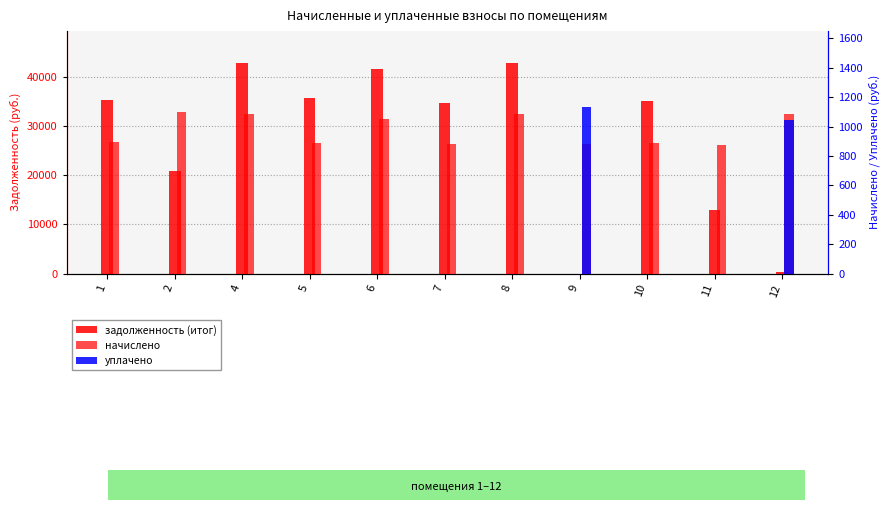

Is the value of начислено at 10 greater than the value of задолженность (итог) at 11?

No